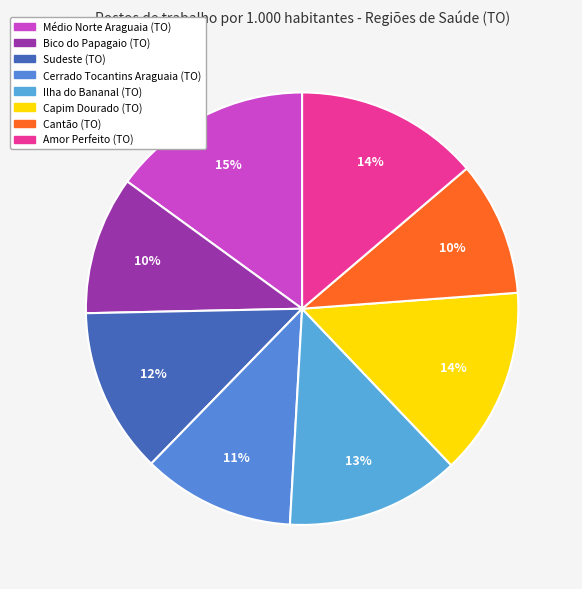

Is it true that Cerrado Tocantins Araguaia (TO) is 1% of the pie?

False